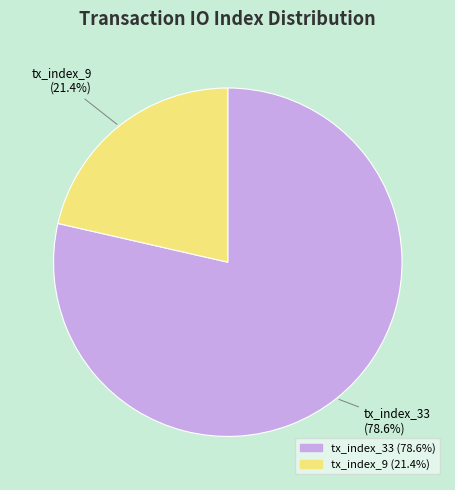

True or false: tx_index_9 accounts for 13% of the total.

False